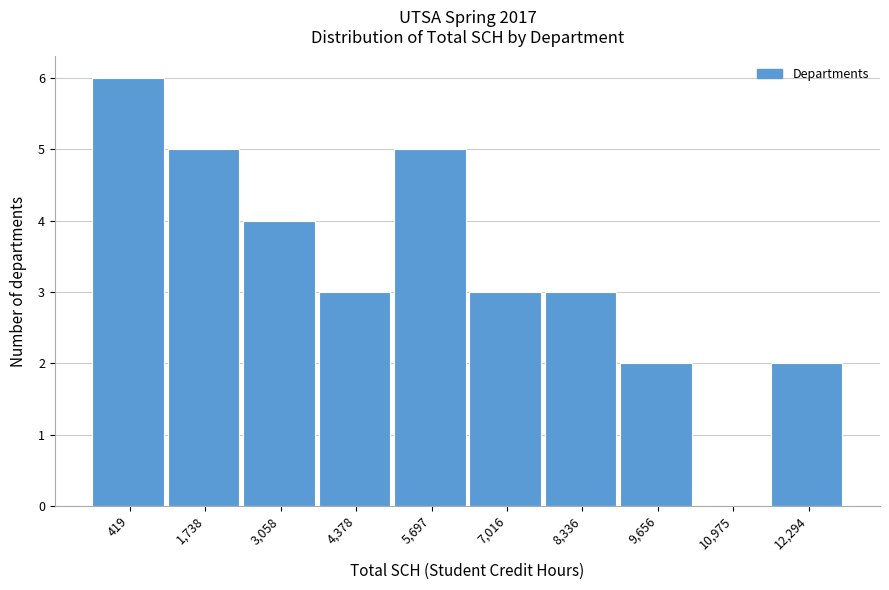

Reading right to left, list all the values displayed in this chart.

12,294=2	10,975=0	9,656=2	8,336=3	7,016=3	5,697=5	4,378=3	3,058=4	1,738=5	419=6